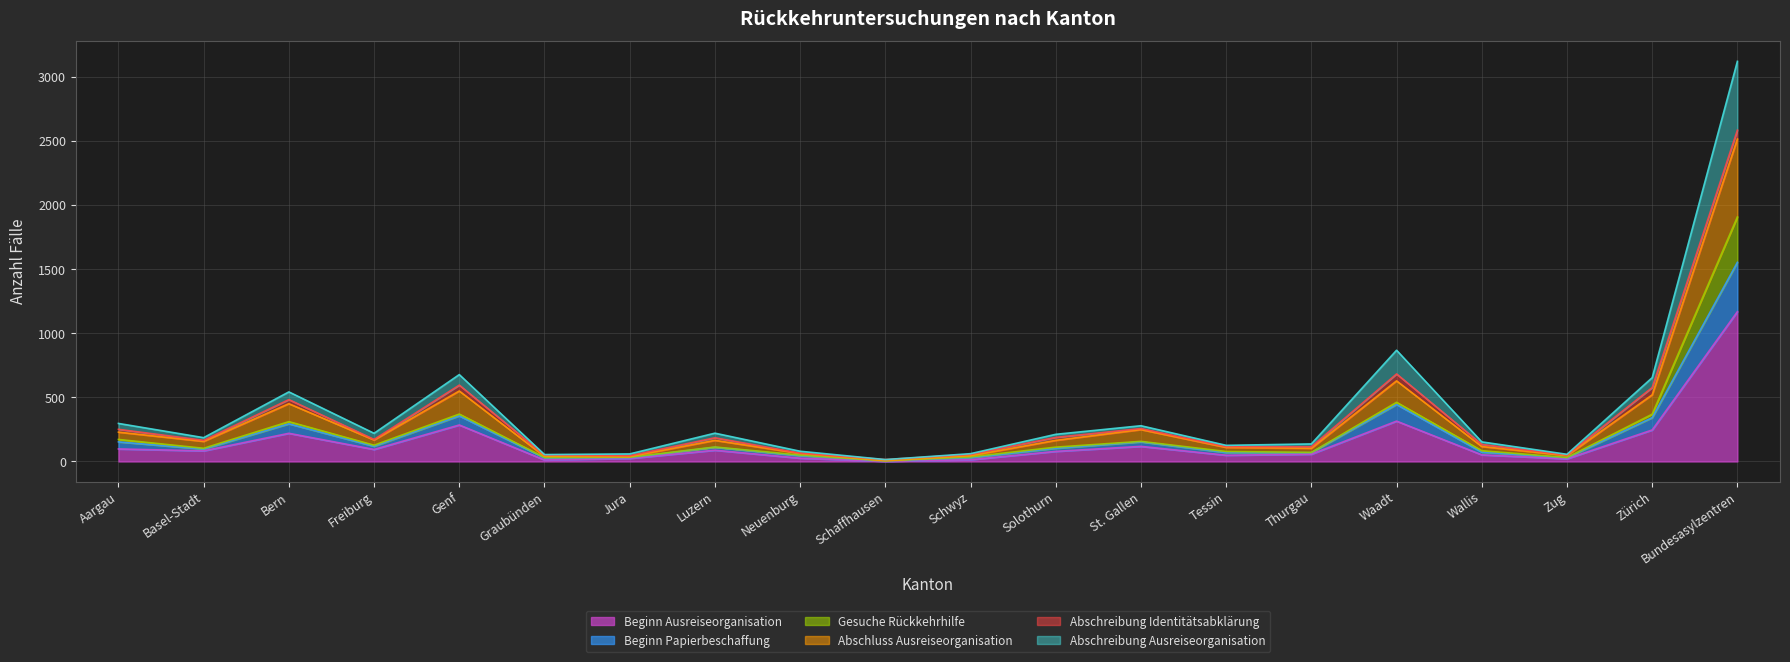

What is the maximum value for Beginn Ausreiseorganisation?

1169